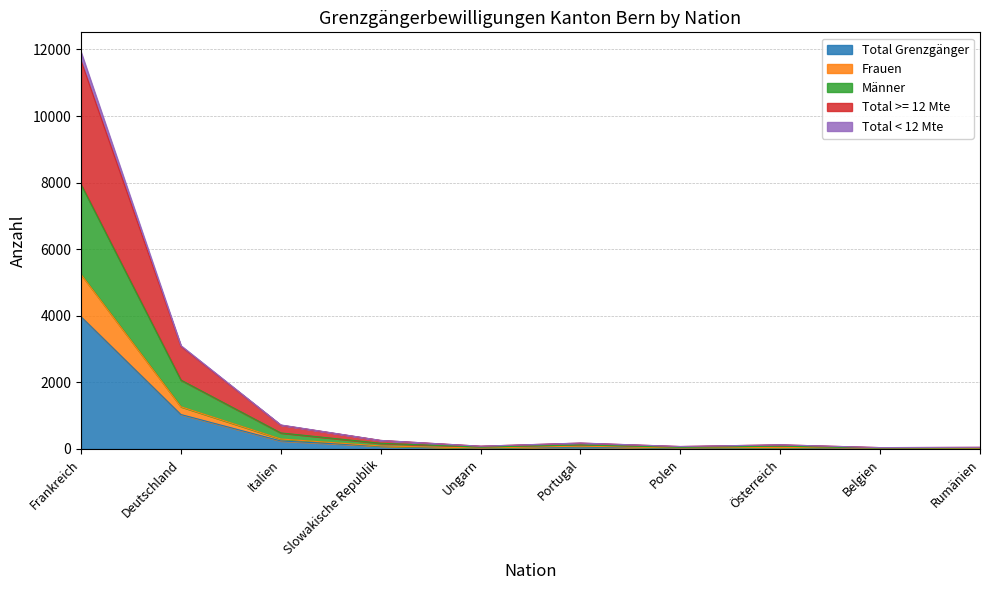

What is the maximum value for Total Grenzgänger?

3973